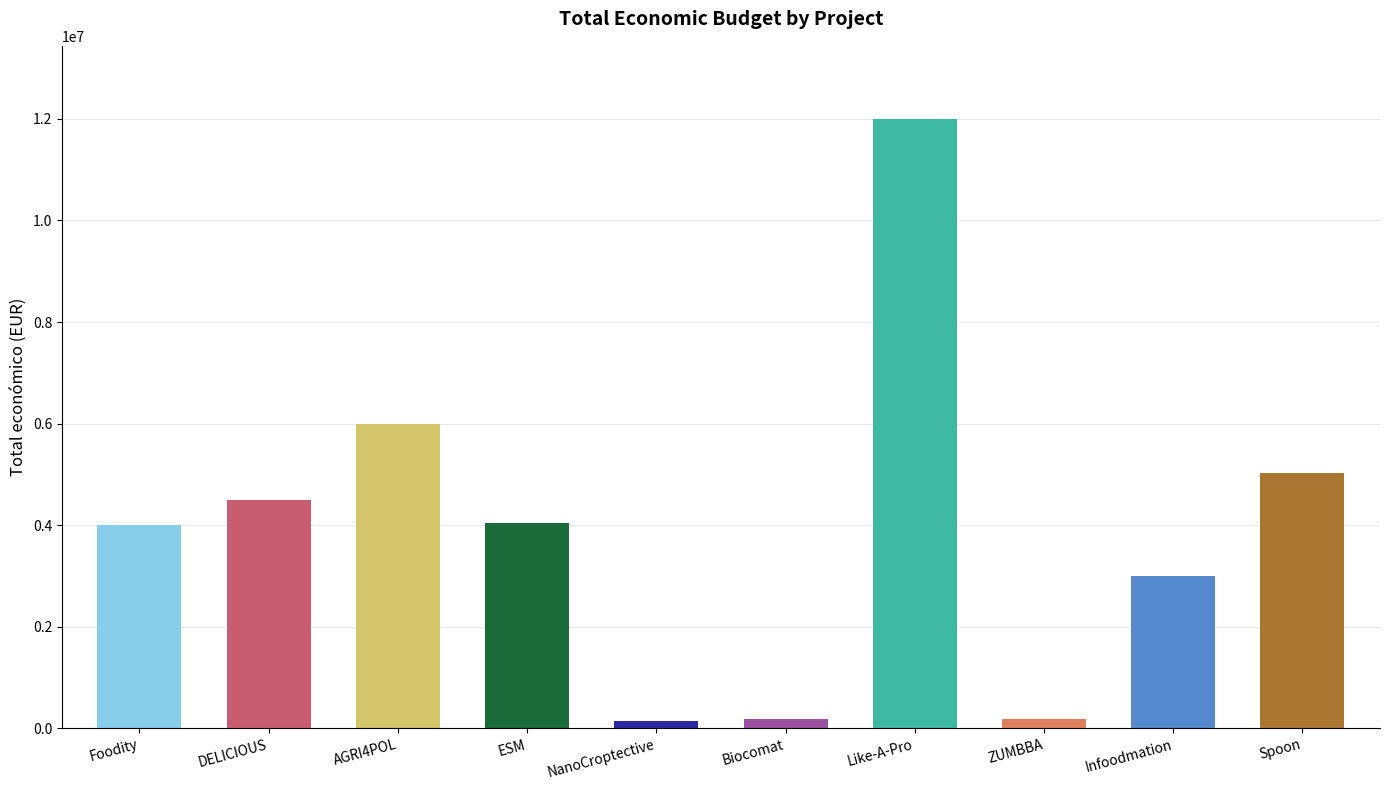

What position from the right is ZUMBBA?

3